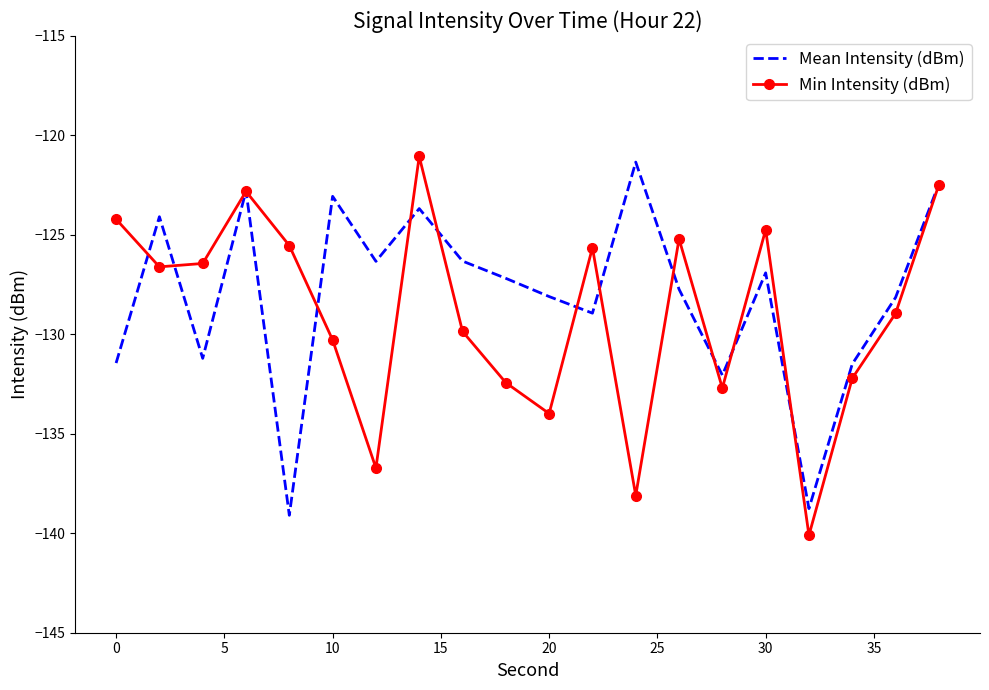

True or false: Mean Intensity (dBm) has more than 0 points higher than both neighbors.

True